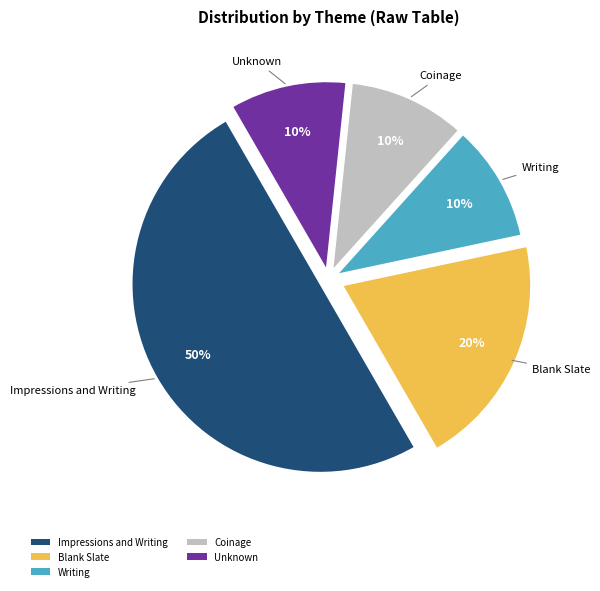

Is Unknown the majority of the pie?

No